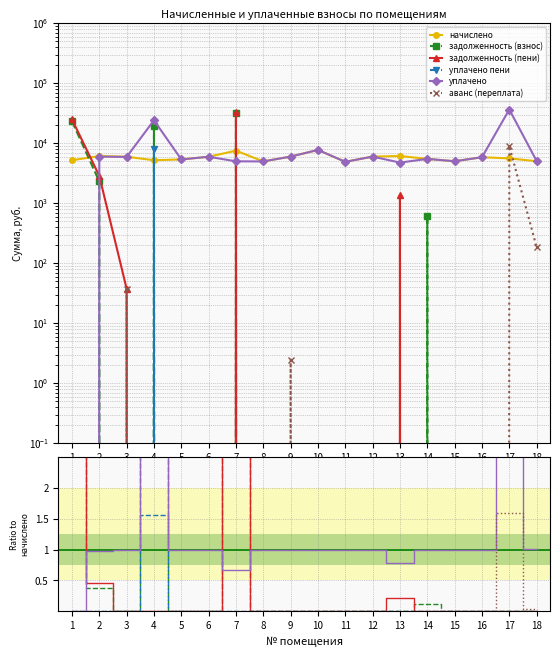

What is the spread (max minus min) of values at 8?

4980.4